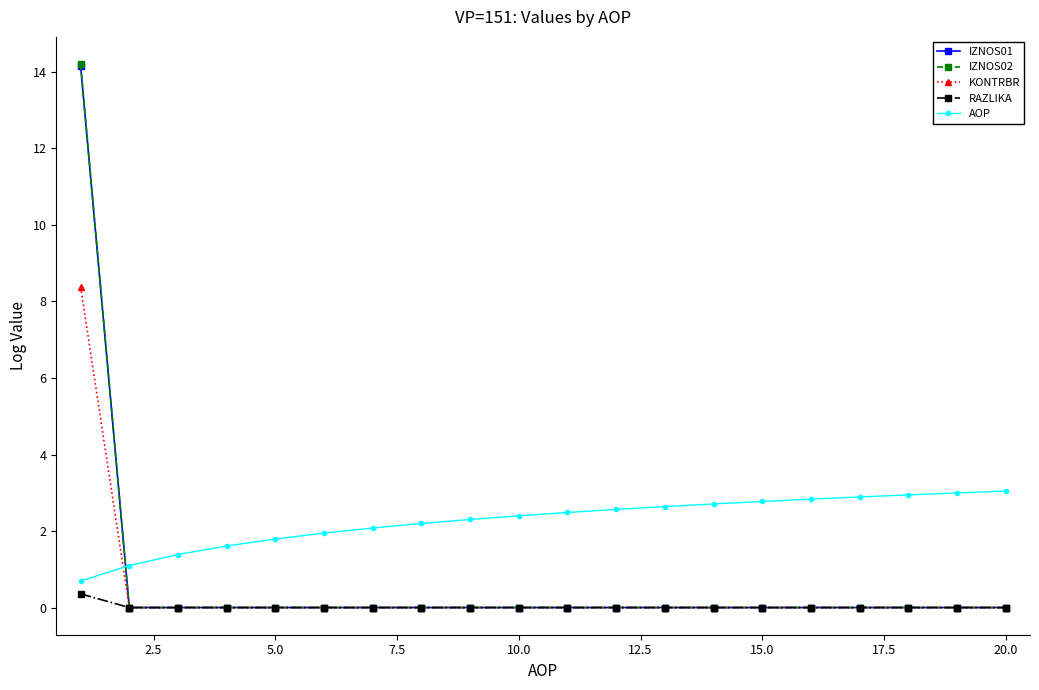

Count the number of data series in this chart.

5